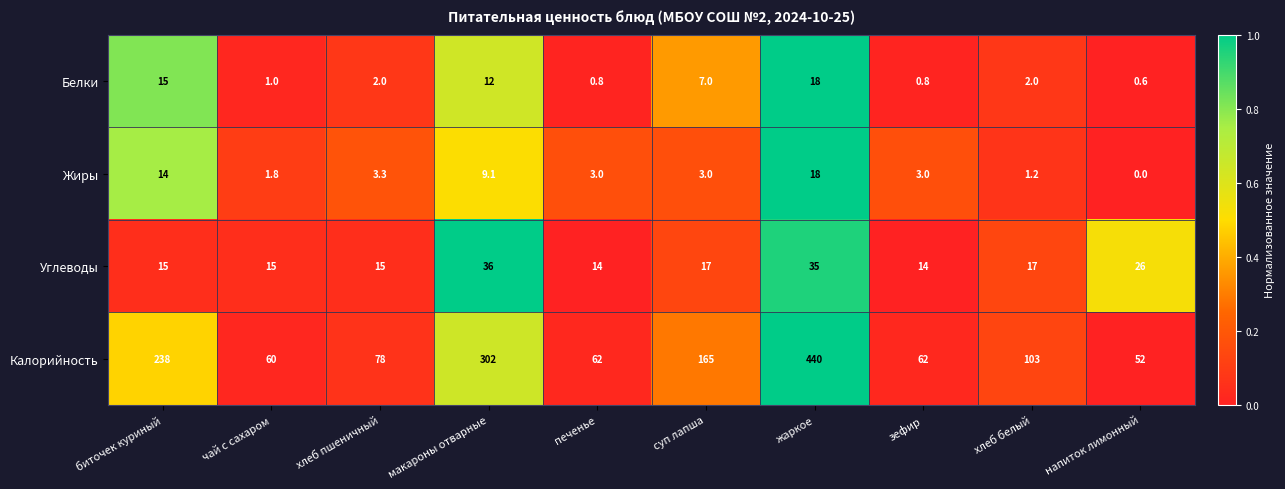

At which label does Белки first exceed 2?

биточек куриный